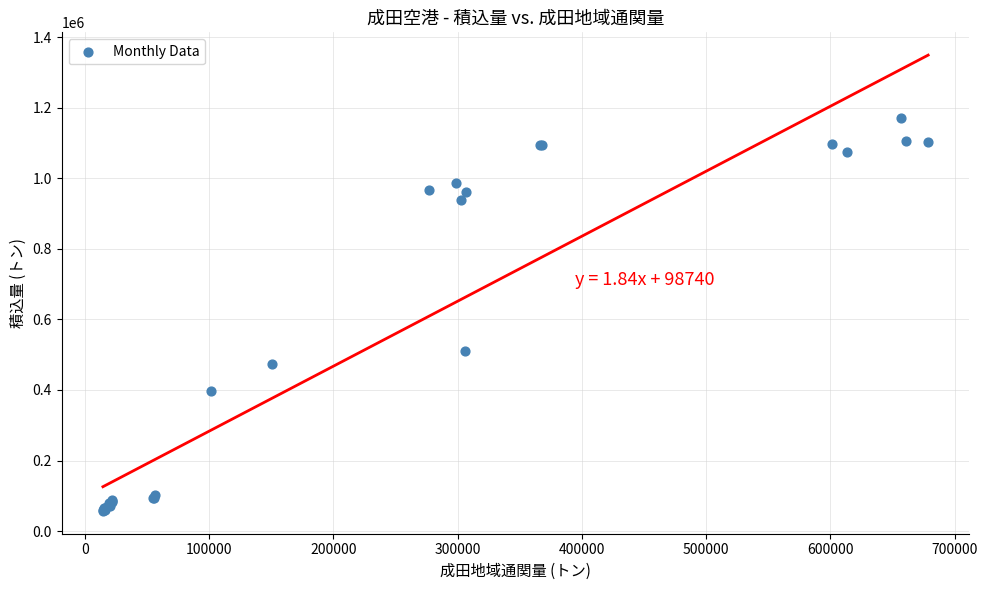

What Y value in the scatter plot is closest to 613385?

510788